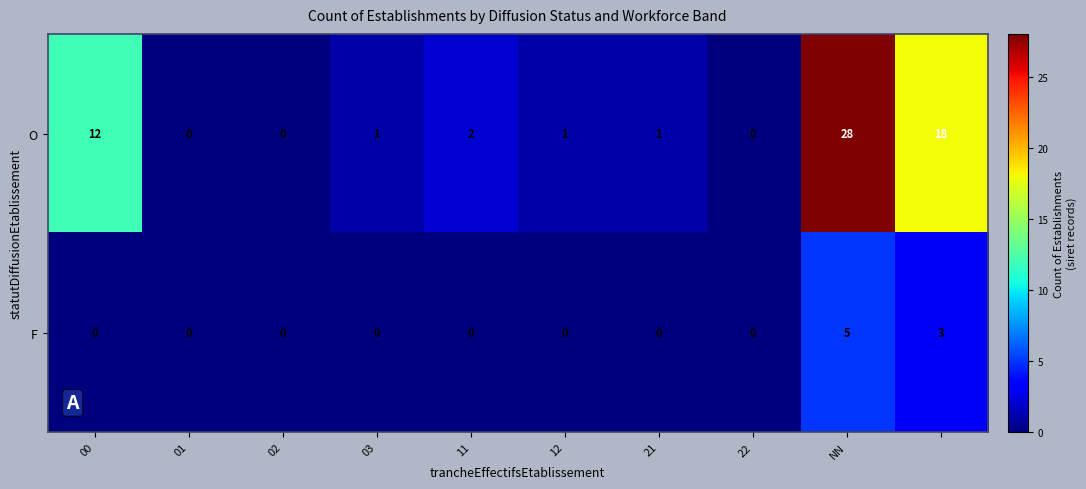

Rank the series by their average value, from highest to lowest.

O, F